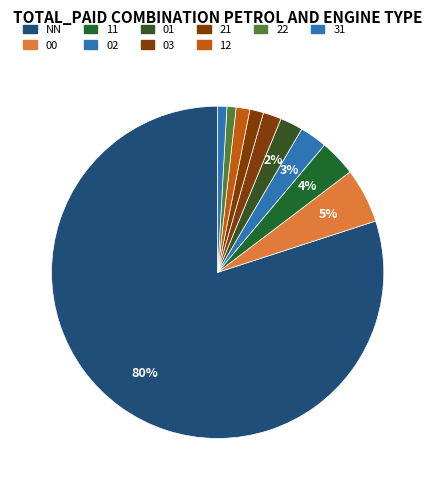

Is there any slice that represents more than half of the pie?

Yes